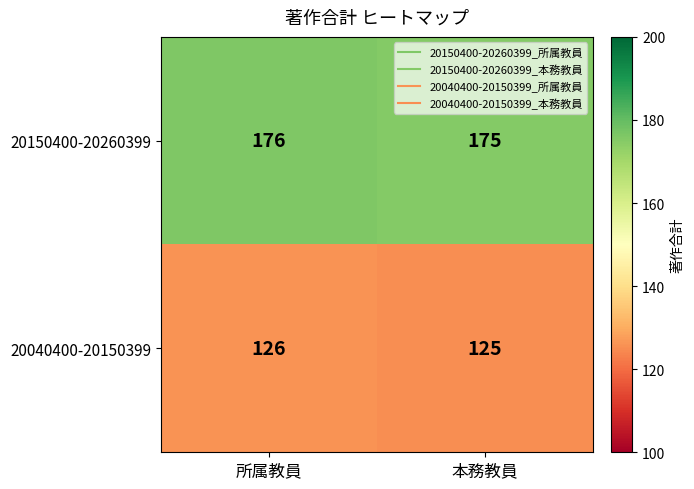

At which label is 20150400-20260399 closest to 175?

本務教員